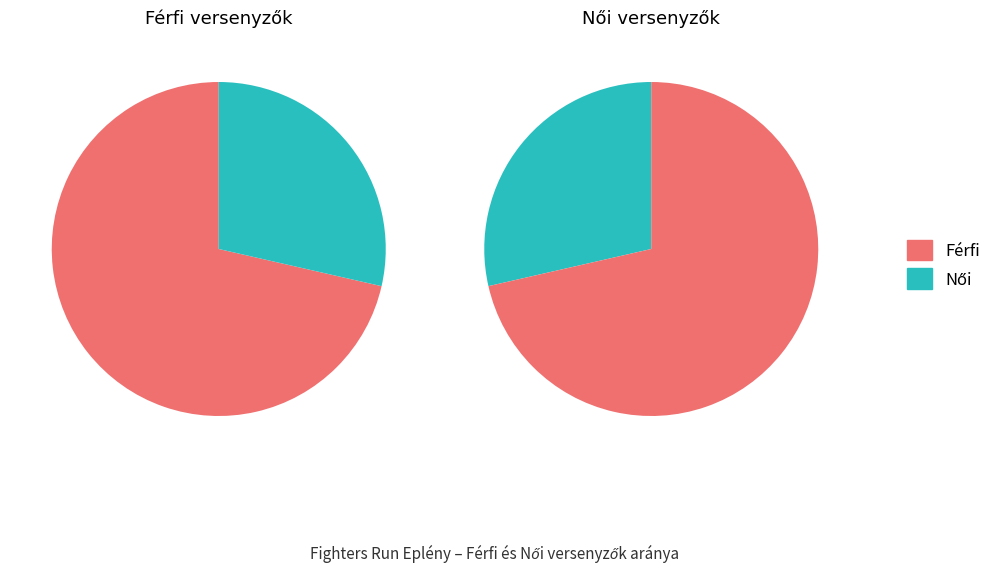

Is there a majority slice in this chart?

Yes